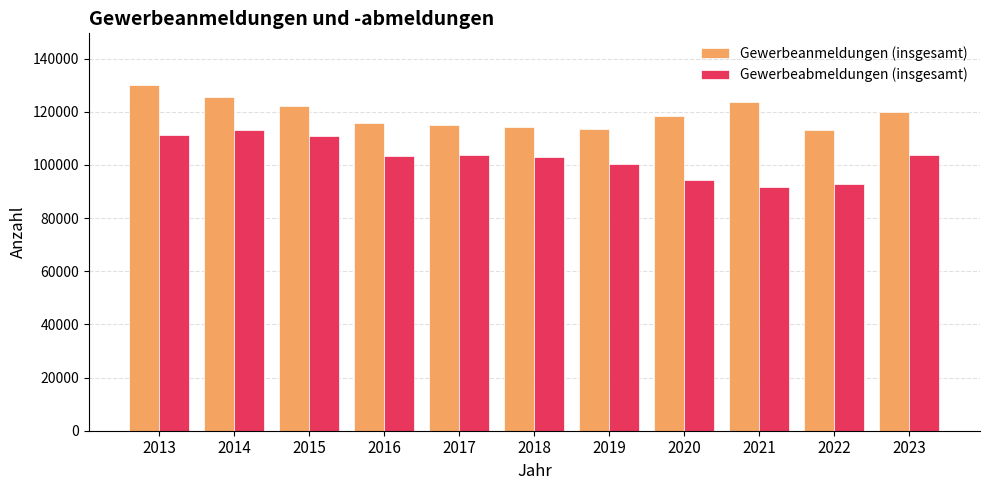

The value of Gewerbeabmeldungen (insgesamt) at 2017 is 103773. True or false?

True